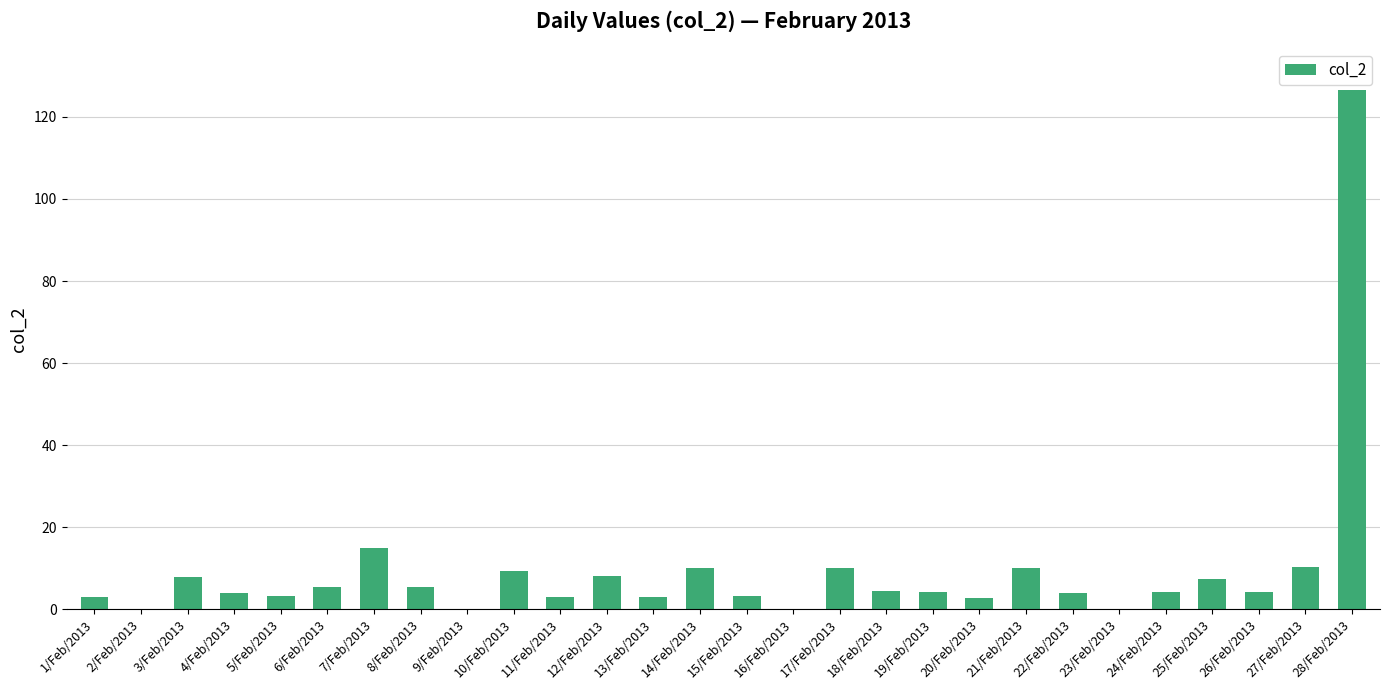

What is the greatest value displayed?

126.6